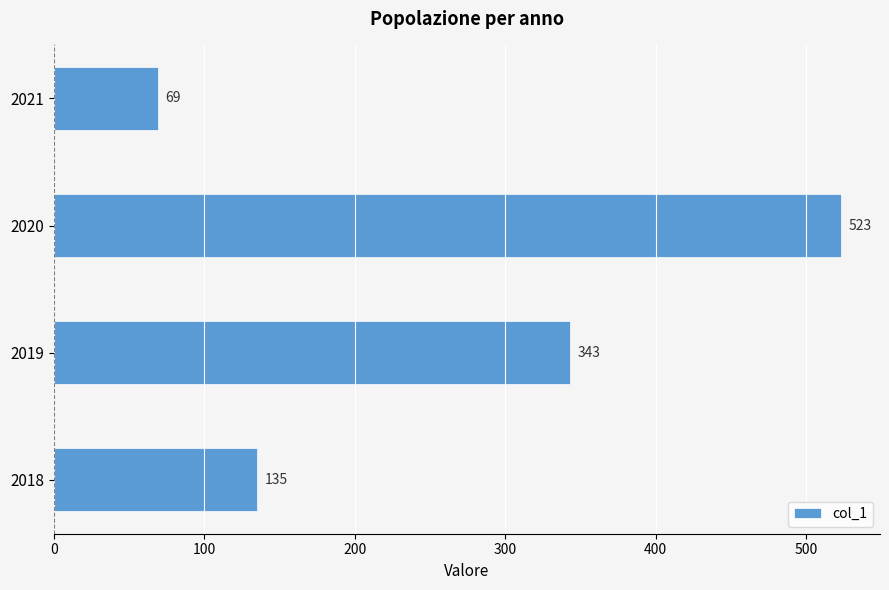

Is it true that the value at 2019 is 601?

False